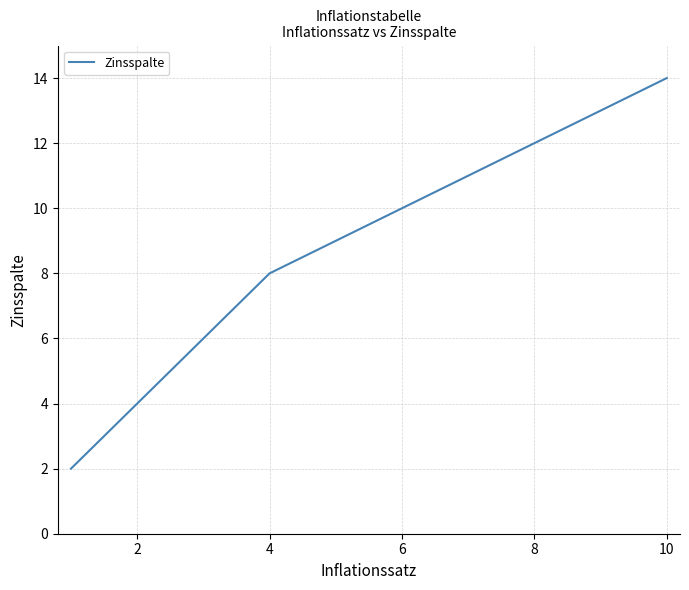

What is the greatest value displayed?

14